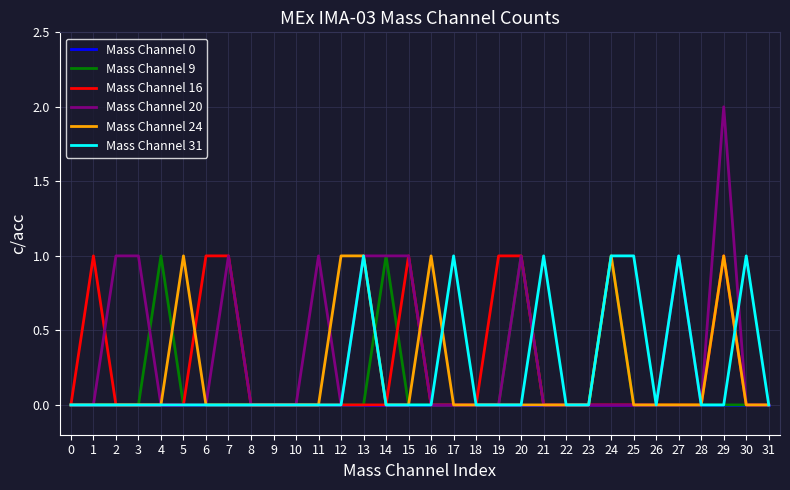

The value of Mass Channel 24 at 14 is 0. True or false?

True